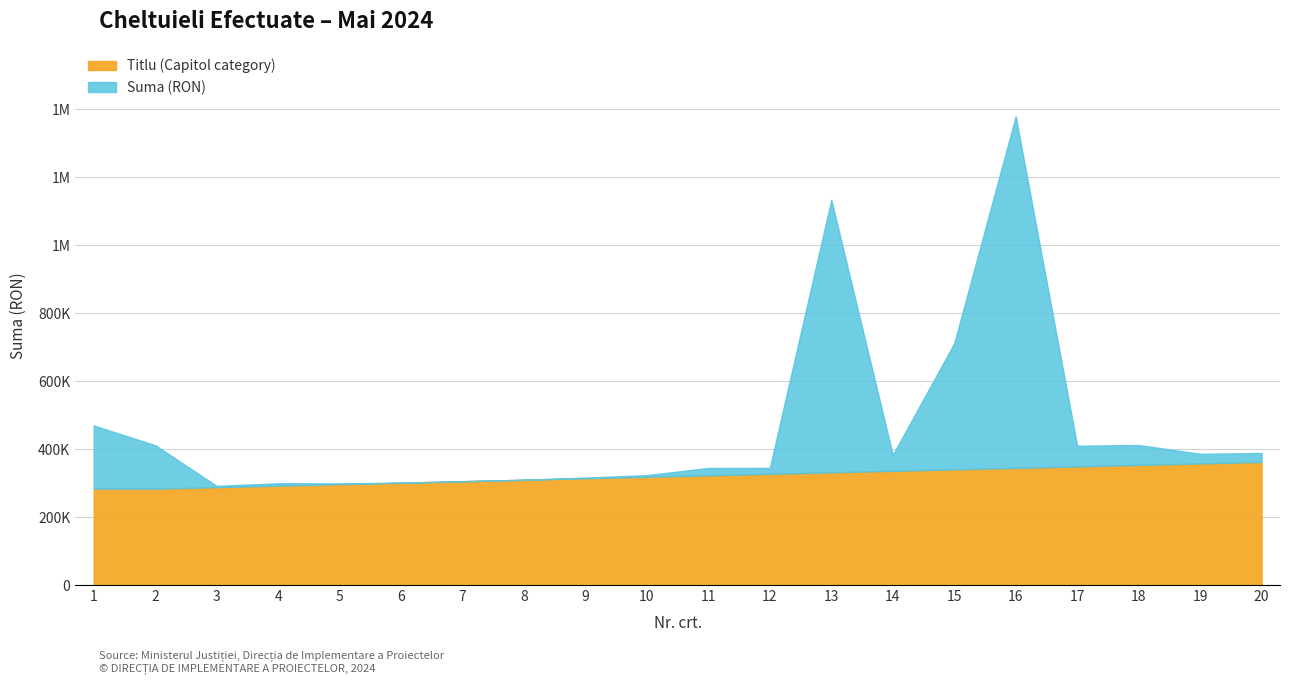

How many data points does each series have?

20